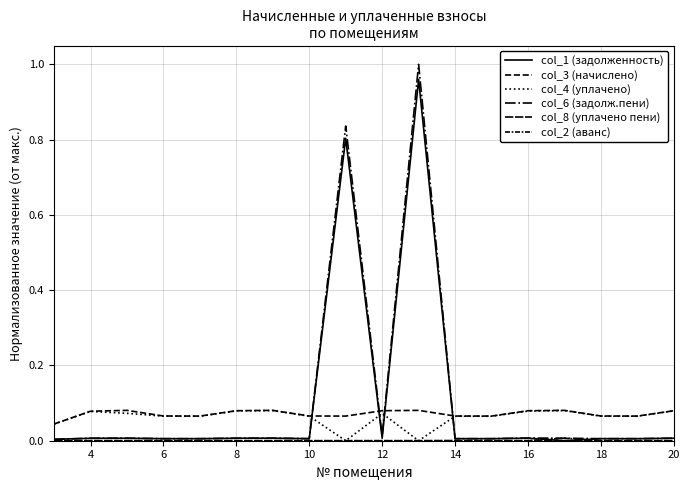

Which series has the largest total across all categories?

col_6 (задолж.пени)